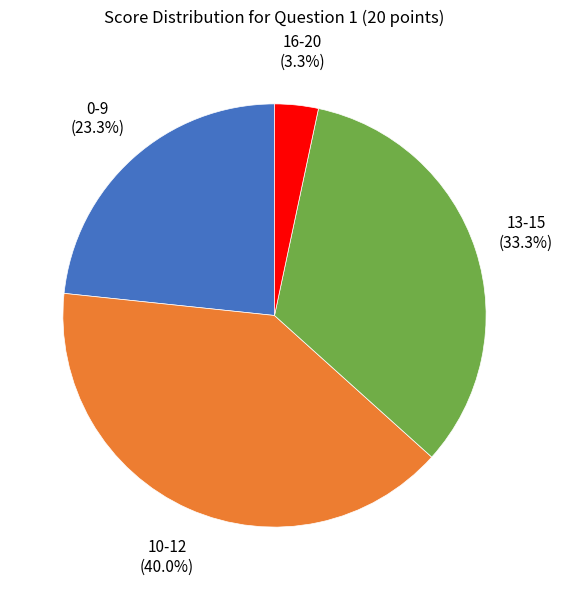

Is there a majority slice in this chart?

No